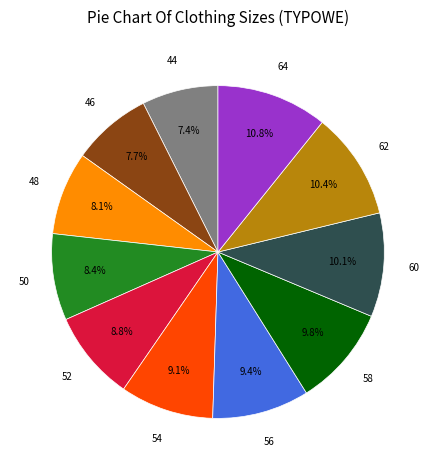

What percentage do 44 and 54 together represent?

16.5%